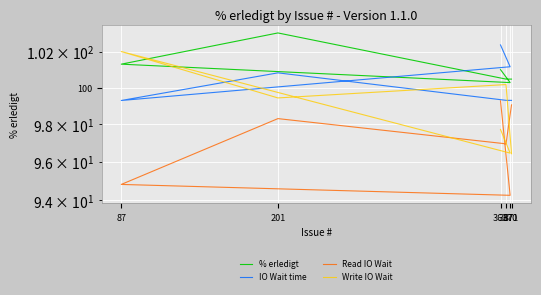

True or false: Write IO Wait and % erledigt intersect in this chart.

True